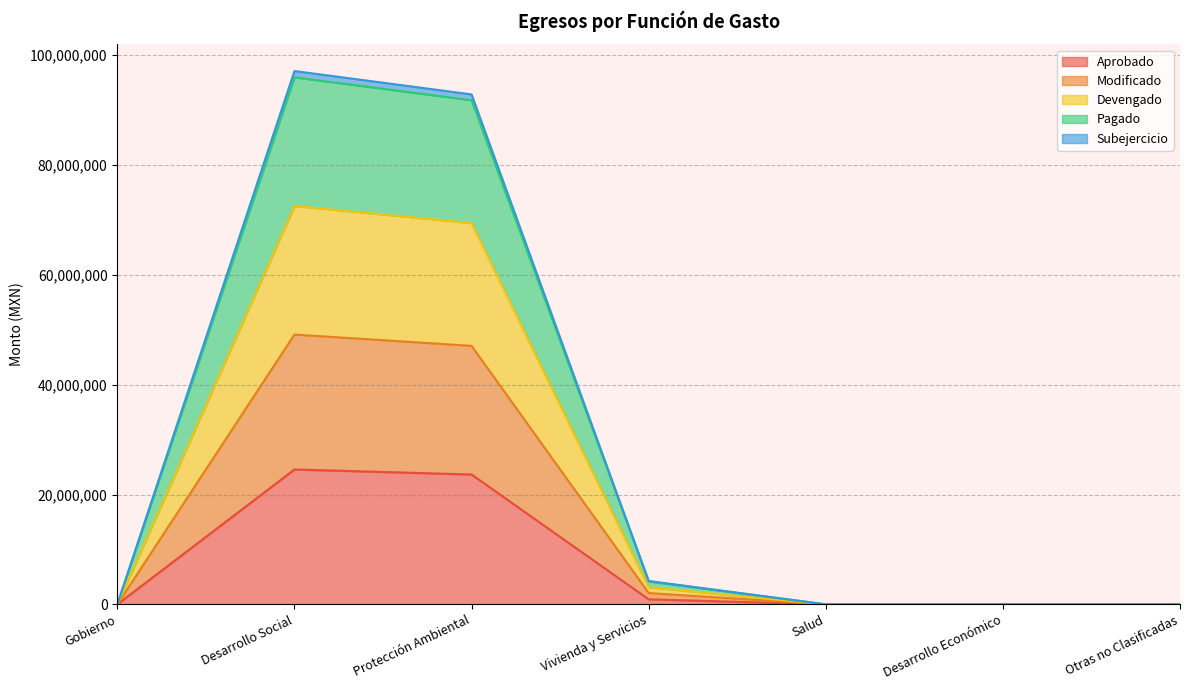

The Aprobado series shows -14531108.3 at Desarrollo Económico. True or false?

False